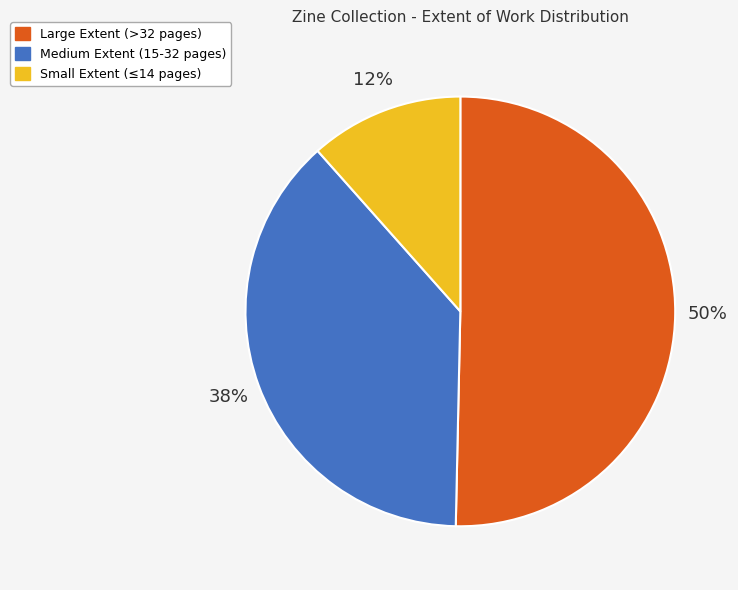

Count the number of slices in the pie.

3